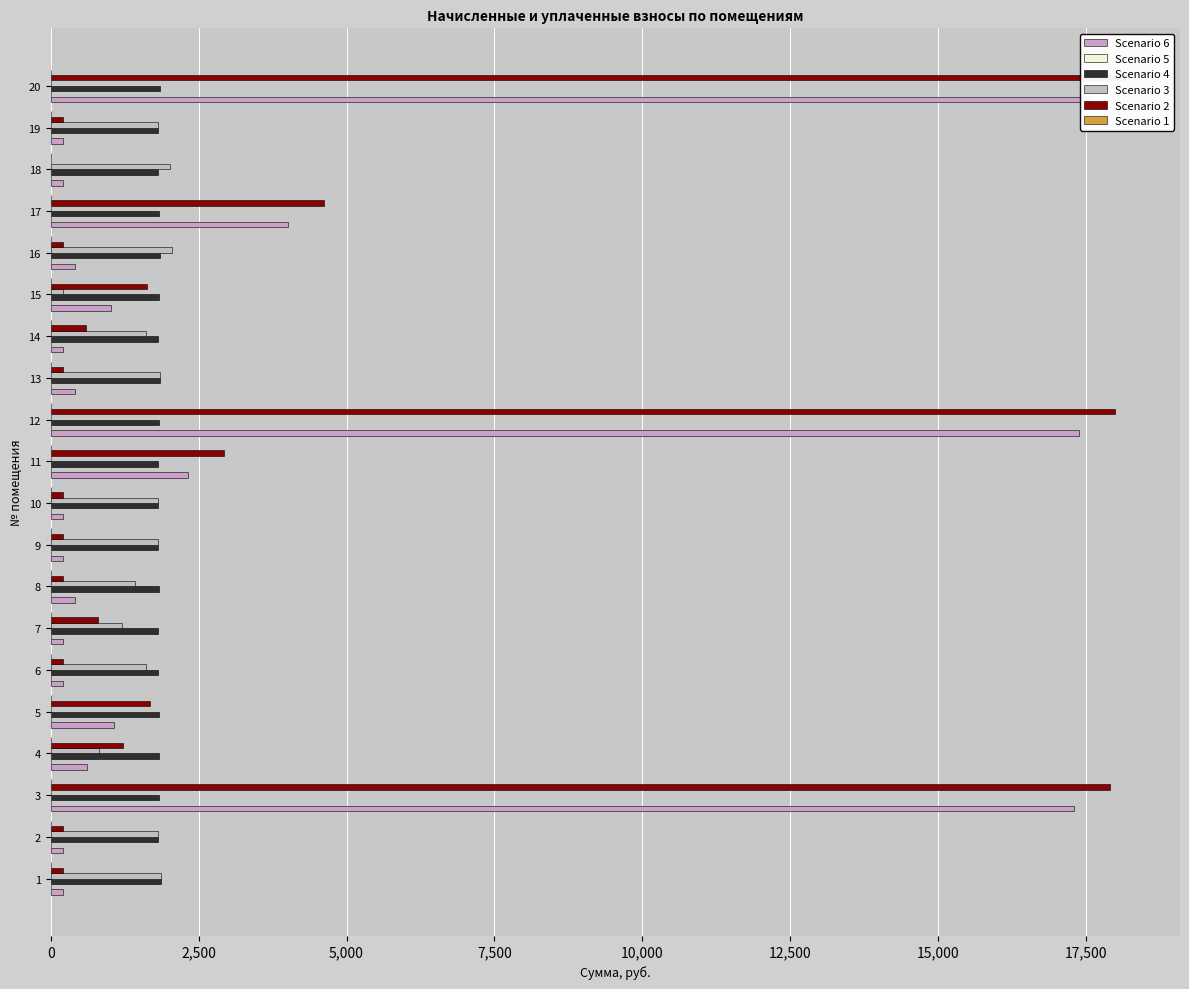

Is it true that Scenario 5 equals 0.2 at 10,000?

False